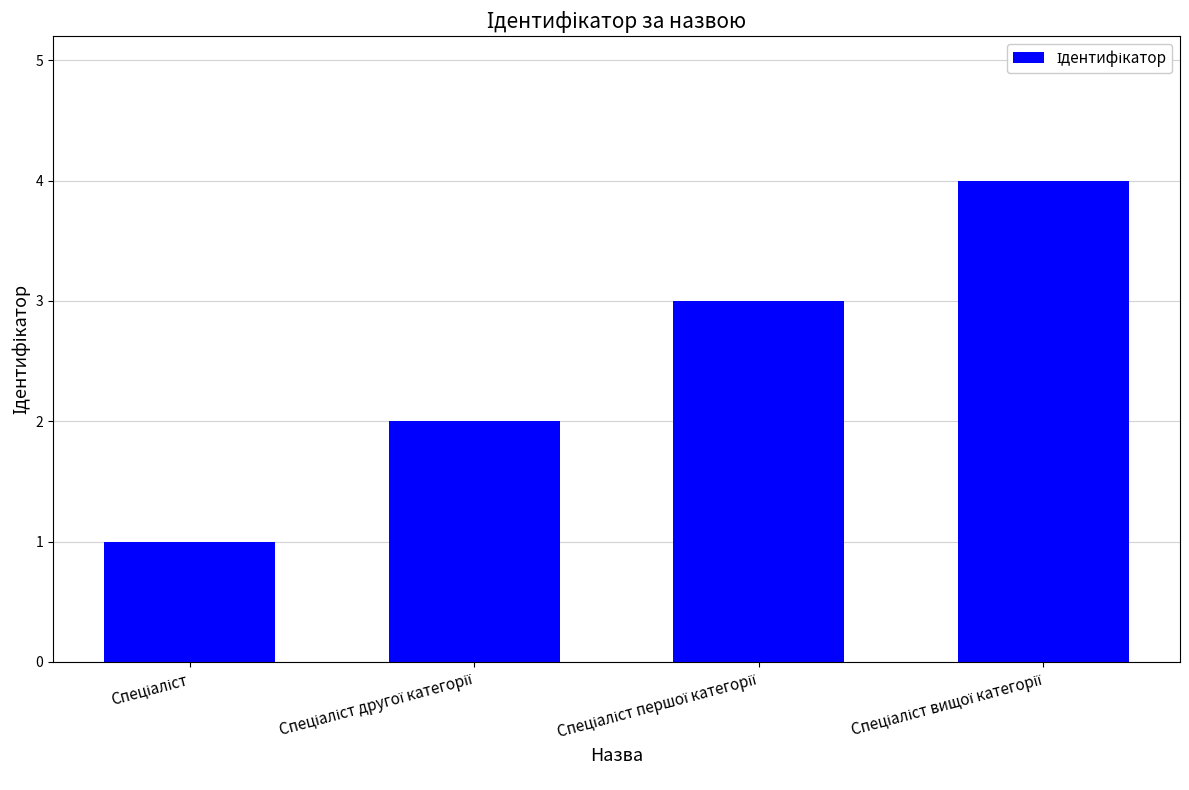

What is the sum of all values?

10